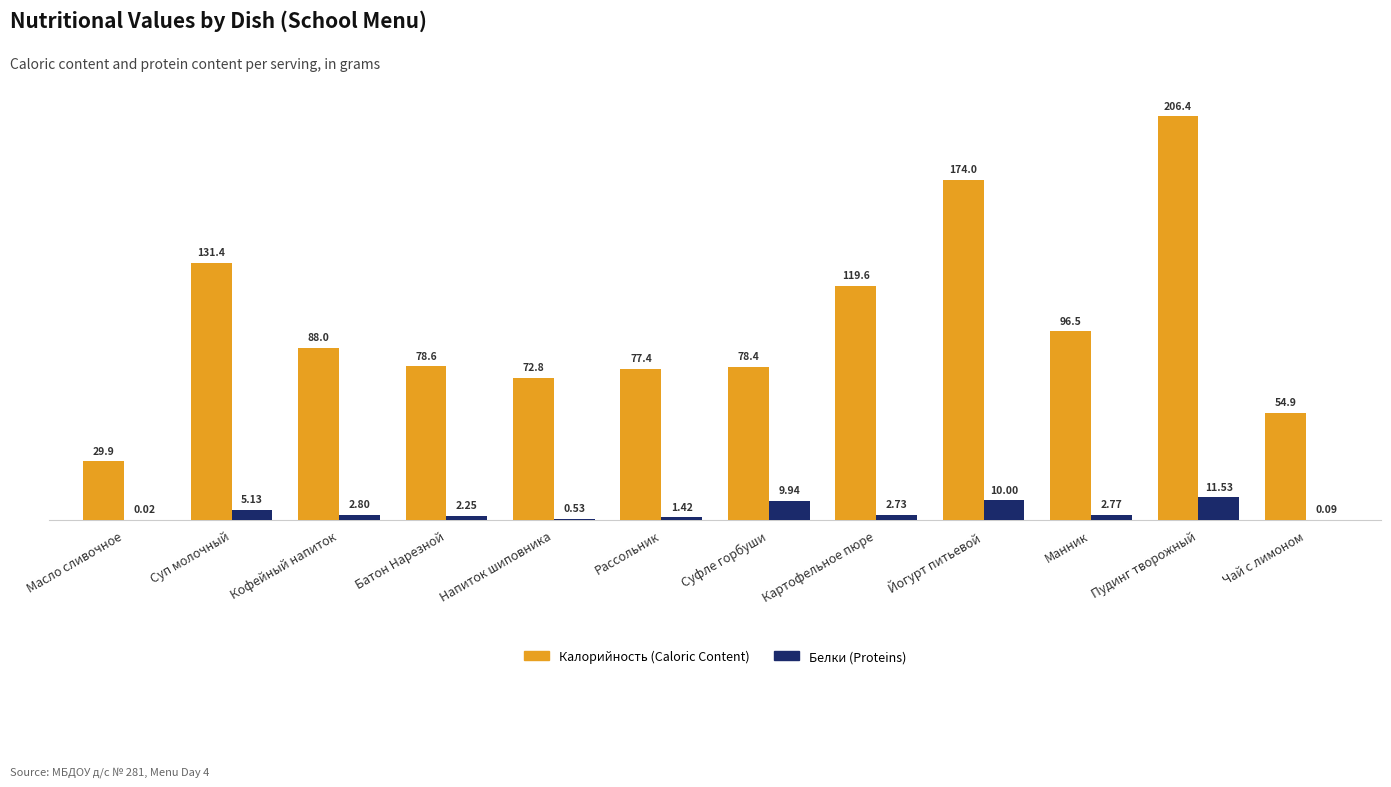

Which series has the largest range (max minus min)?

Калорийность (Caloric Content)